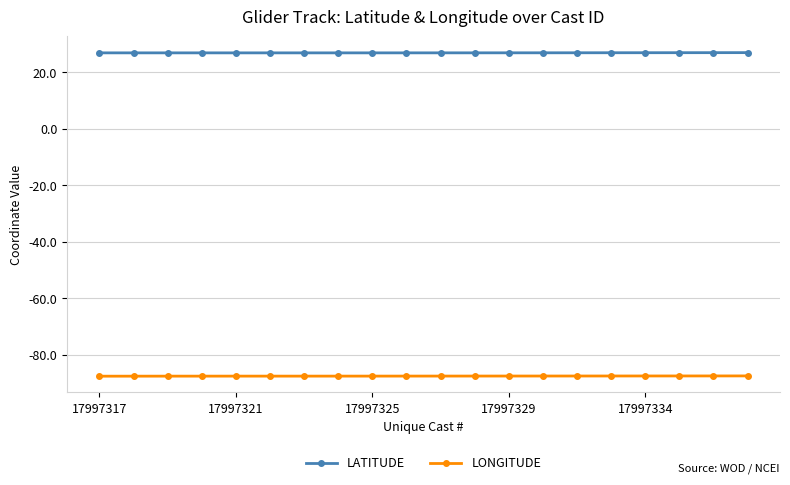

Which series has the largest total across all categories?

LATITUDE